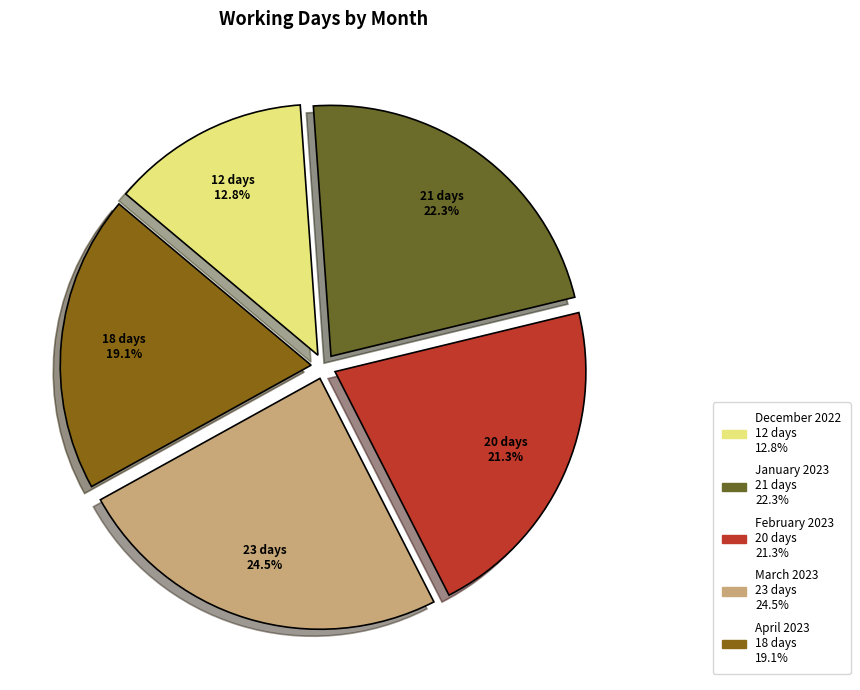

What percentage is the January 2023 slice, to the nearest percent?

22%